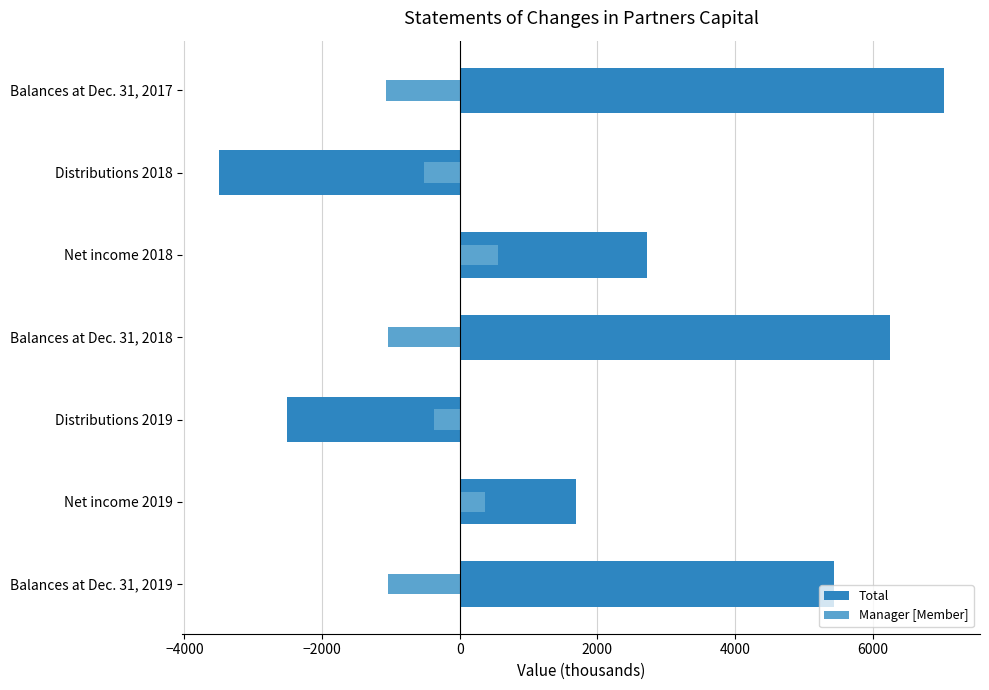

Is the value of Total at Distributions 2018 greater than the value of Manager [Member] at Balances at Dec. 31, 2017?

No